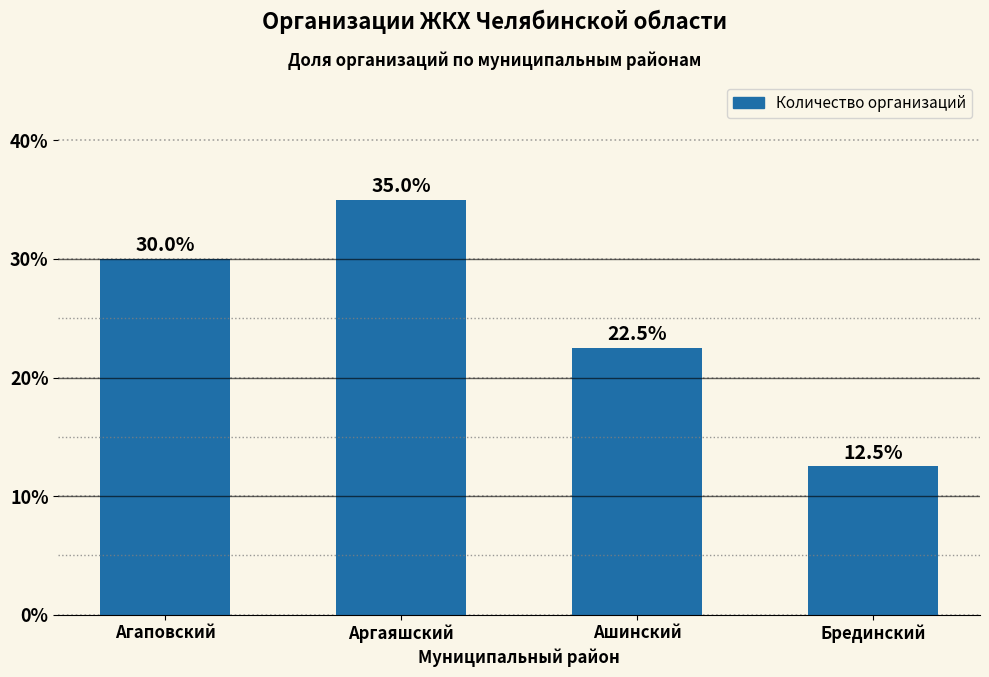

Rank the categories by value from lowest to highest.

Брединский, Ашинский, Агаповский, Аргаяшский